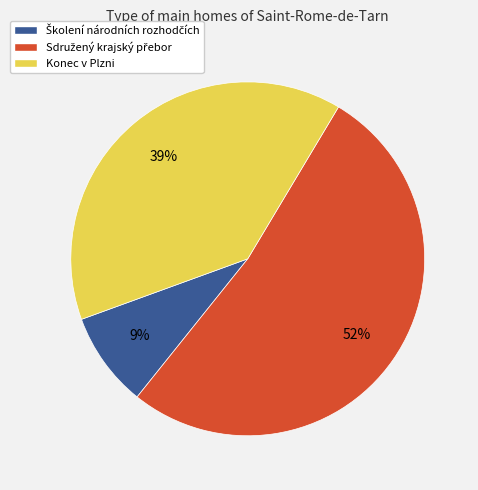

Does any single category account for the majority?

Yes